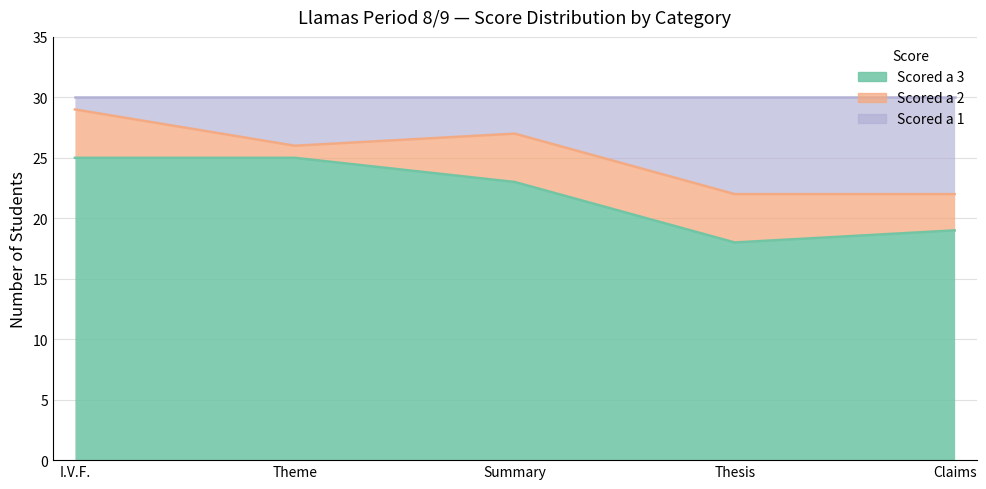

What is the total value across all series at Summary?

30